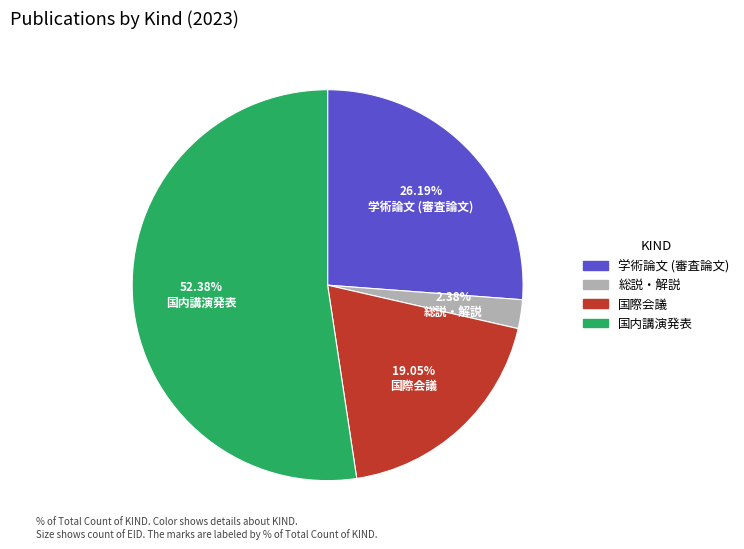

To the nearest percent, what is the difference between the 総説・解説 and 国内講演発表 slice percentages?

50%